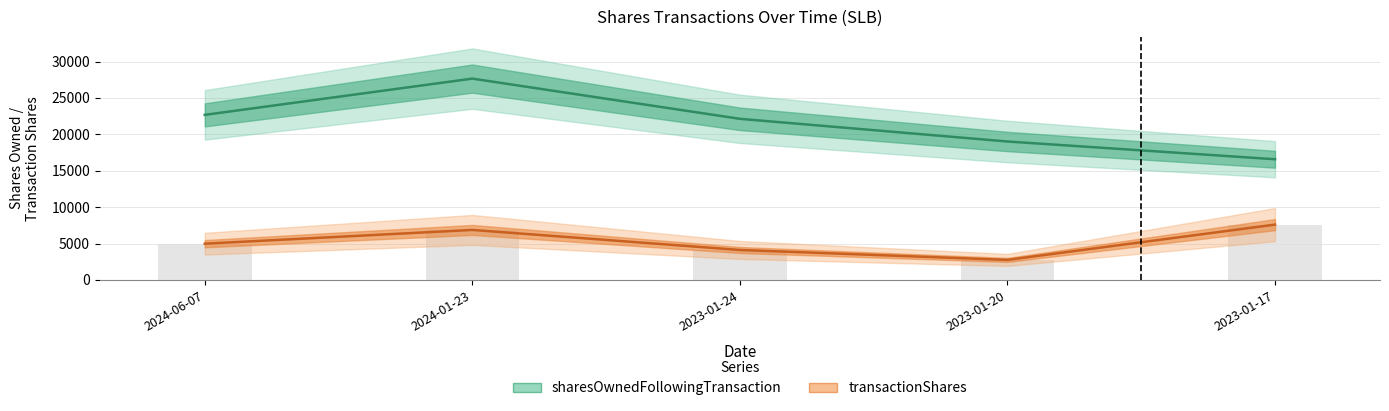

Where does the transactionShares series first go above 4980?

2024-01-23